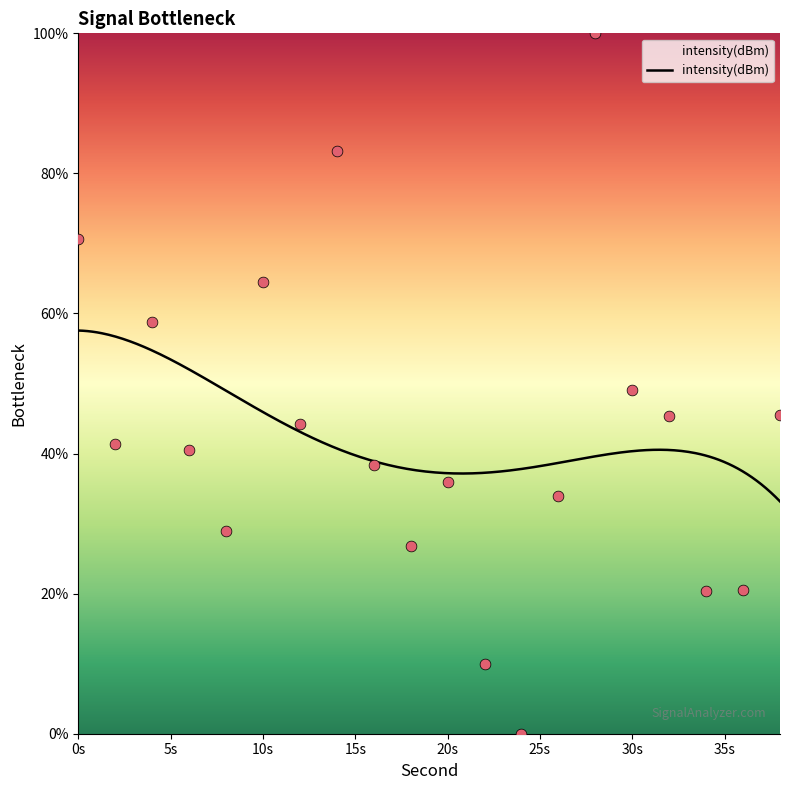

Which has a higher value, 16 or 30?

30